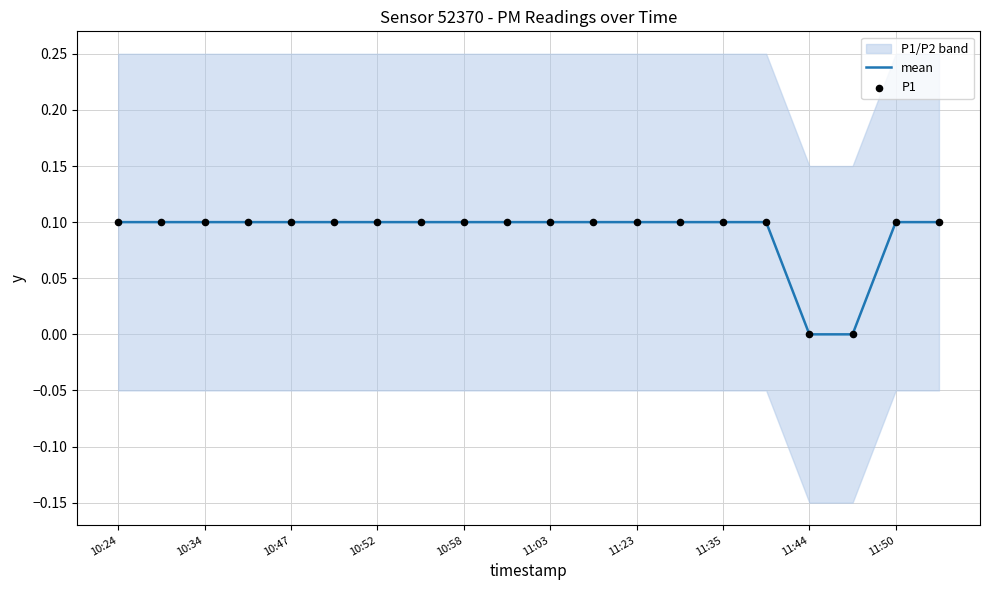

The value of mean at 10:52 is 0.2. True or false?

False